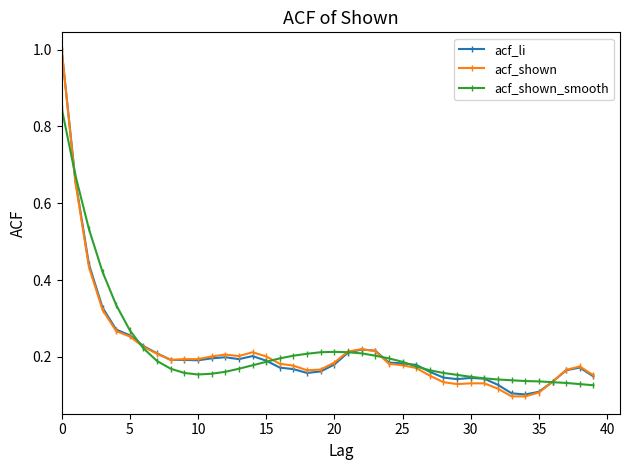

What is the difference between the maximum and minimum values in the acf_shown series?

0.9